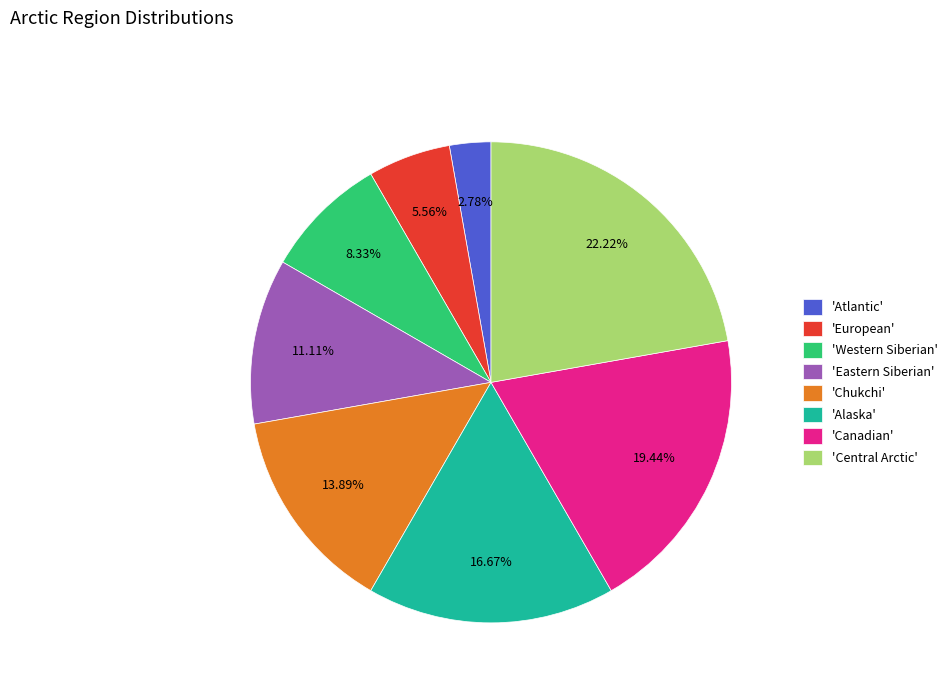

Which has a higher value, 'Central Arctic' or 'Alaska'?

'Central Arctic'